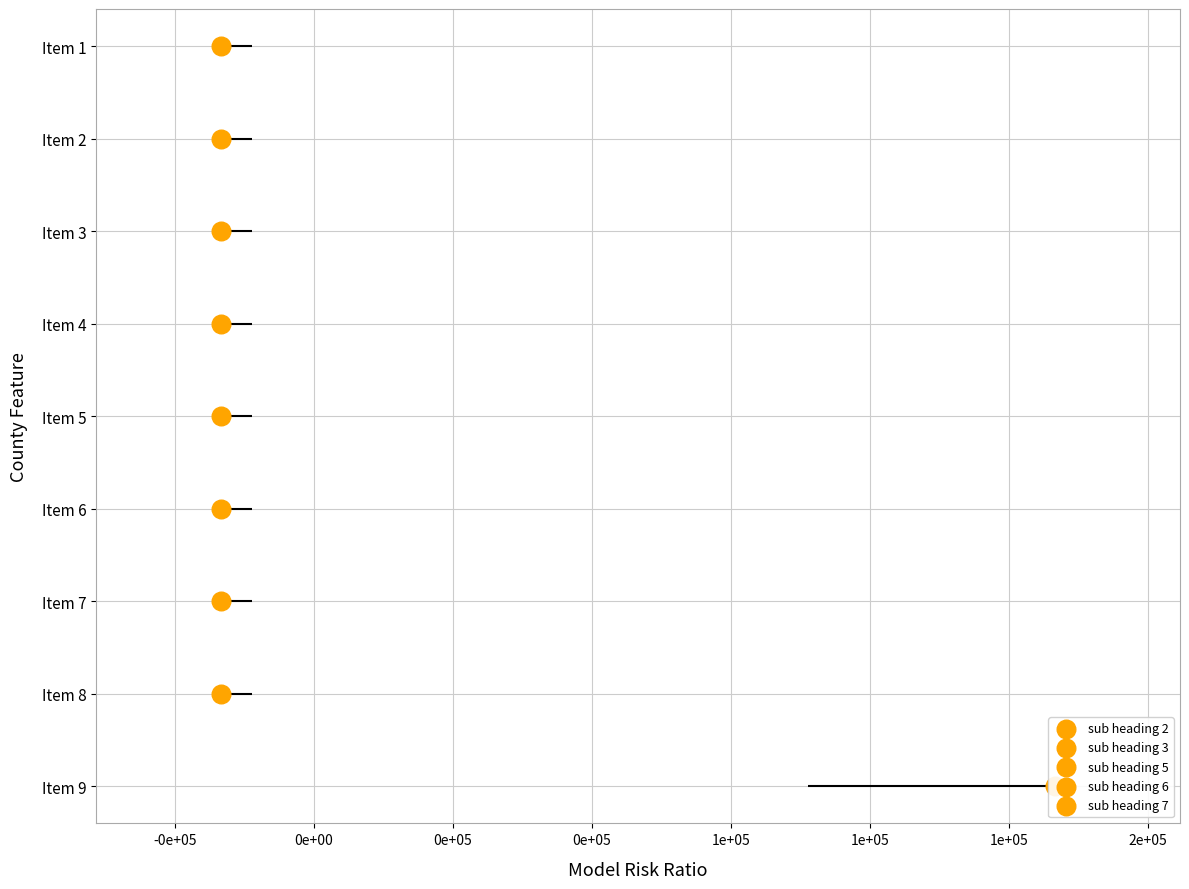

Which series reaches the maximum Y coordinate?

sub heading 6